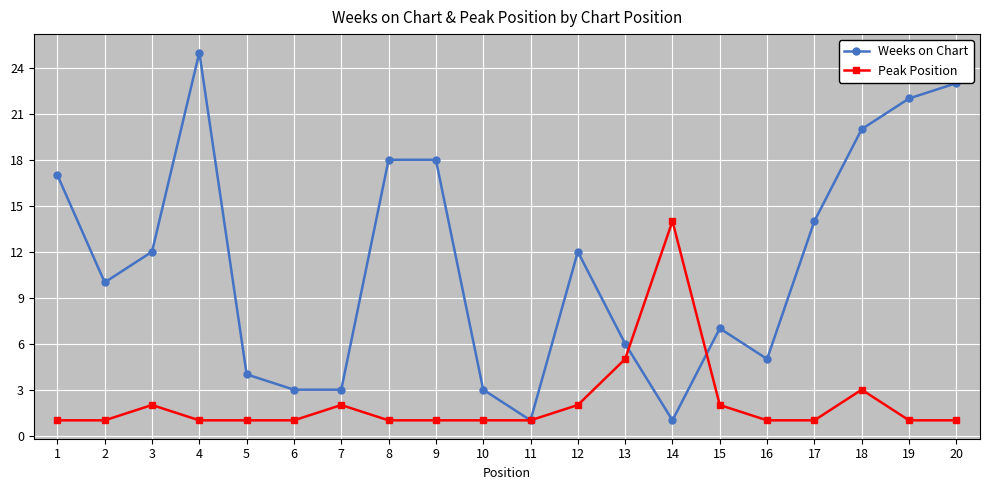

How many categories are shown in the chart?

20